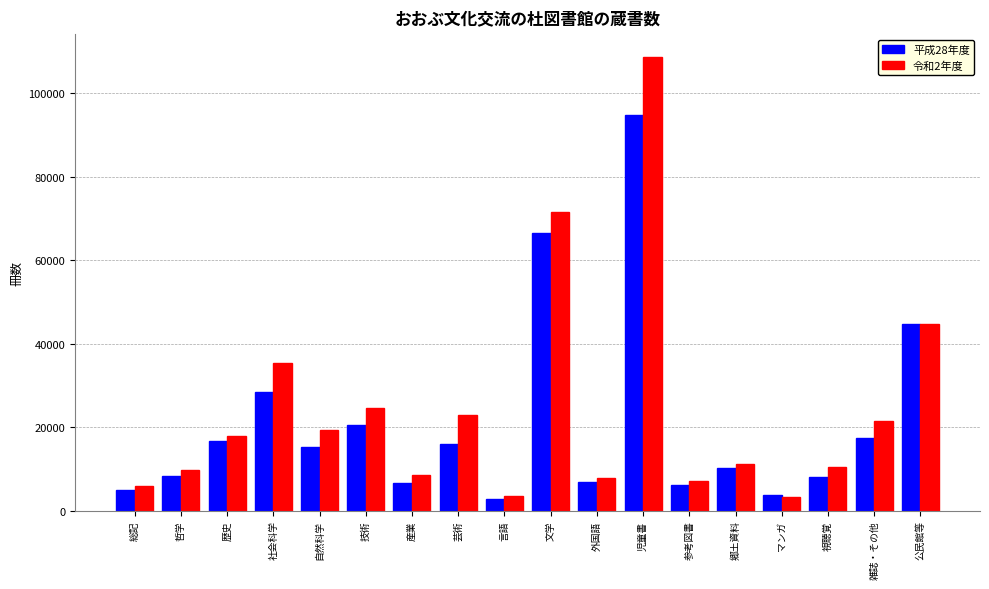

What is the minimum value for 令和2年度?

3239